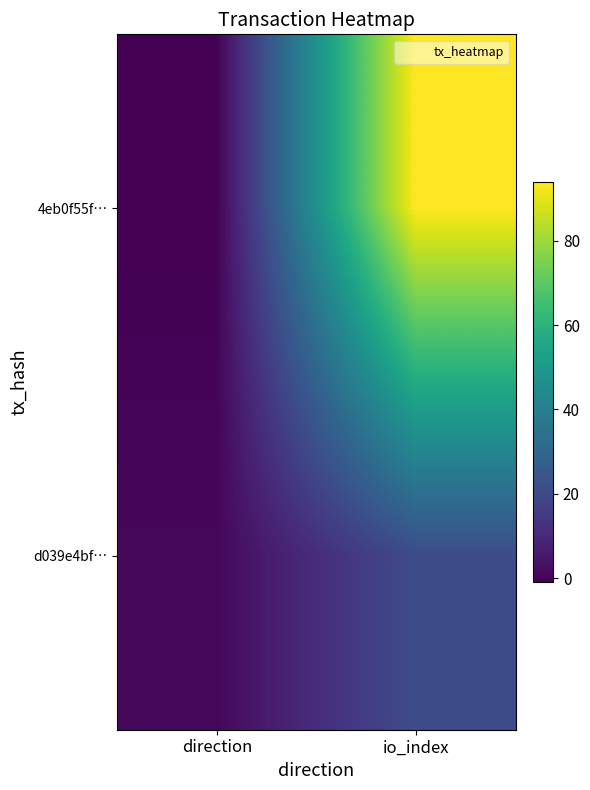

Between io_index and direction, which is larger?

io_index